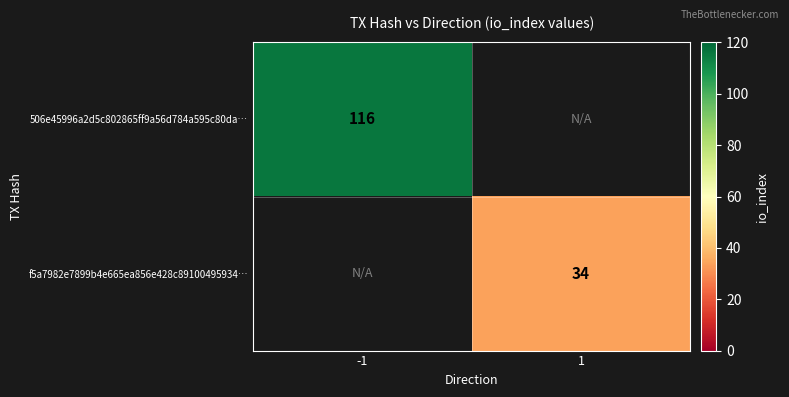

True or false: 506e45996a2d5c802865ff9a56d784a595c80da… has a value of 116 at -1.

True